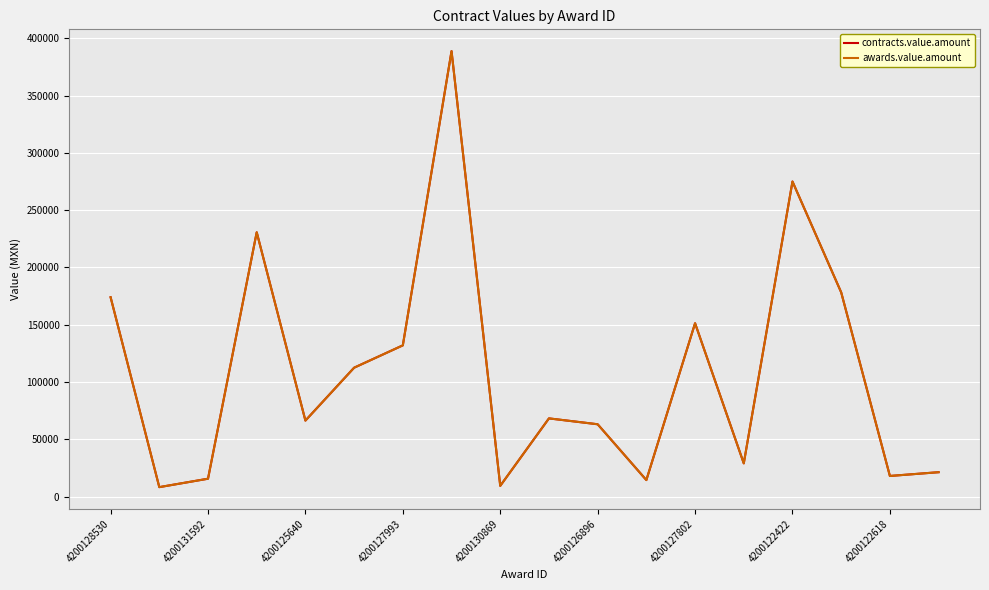

True or false: awards.value.amount and contracts.value.amount intersect in this chart.

False